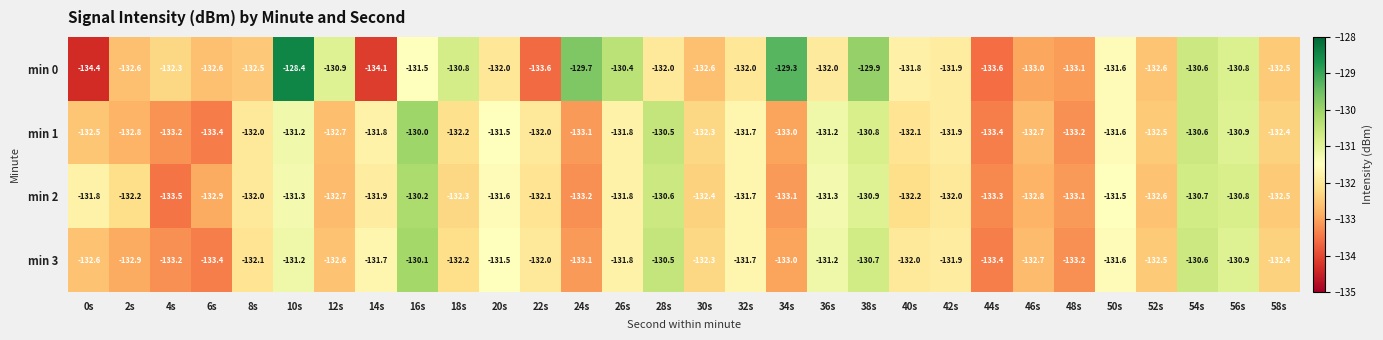

Rank the series by their maximum value, from highest to lowest.

min 0, min 1, min 3, min 2